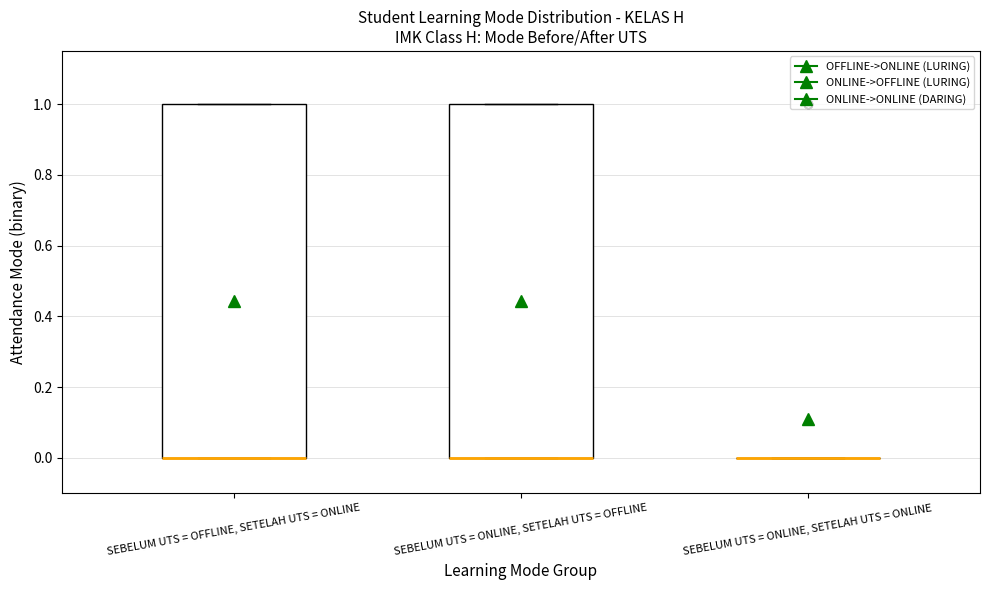

Reading left to right, transcribe this box plot: for each box, give where its median line is, the range the box spans, and where its two whiskers end, as read against the y-axis. The values are not printed on the chart, so give them approximately, as read against the axis.

SEBELUM UTS = OFFLINE, SETELAH UTS = ONLINE: median 0 (drawn on the box's lower edge), box 0 to 1, whiskers 0 to 1
SEBELUM UTS = ONLINE, SETELAH UTS = OFFLINE: median 0 (drawn on the box's lower edge), box 0 to 1, whiskers 0 to 1
SEBELUM UTS = ONLINE, SETELAH UTS = ONLINE: box collapsed to a line at 0, whiskers 0 to 0